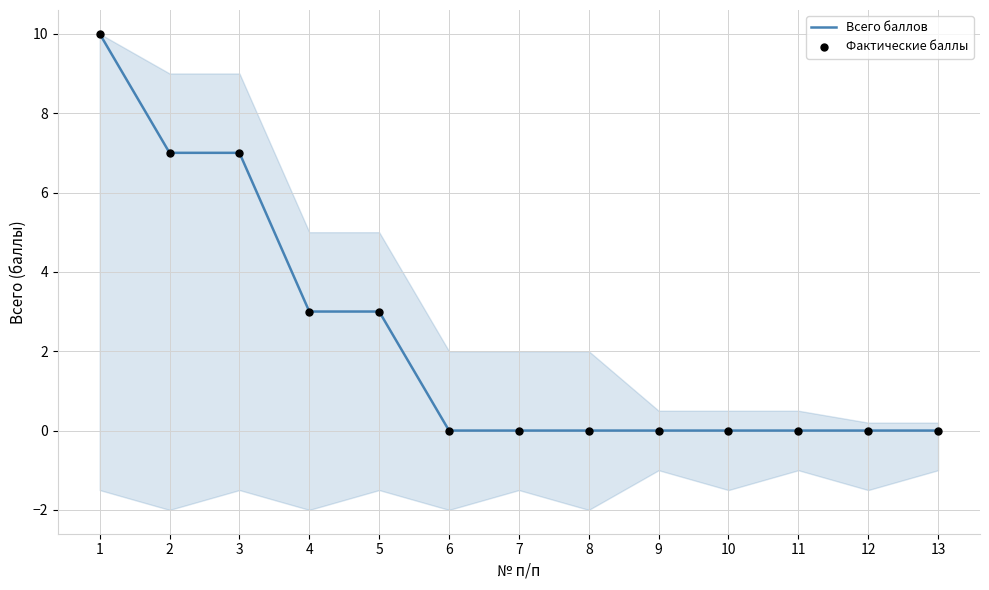

Which series has the largest Y range (max minus min)?

Всего баллов